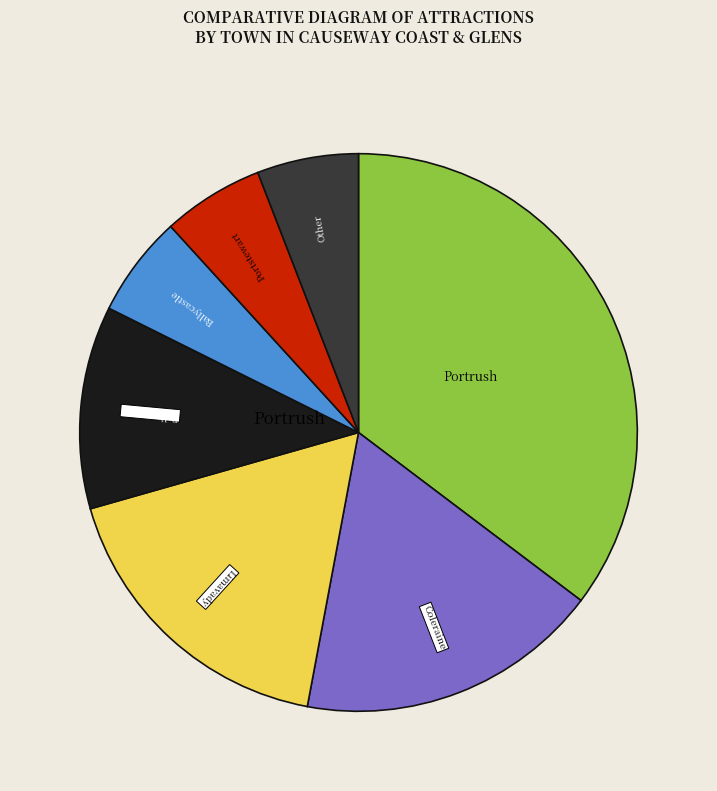

Is there a majority slice in this chart?

No